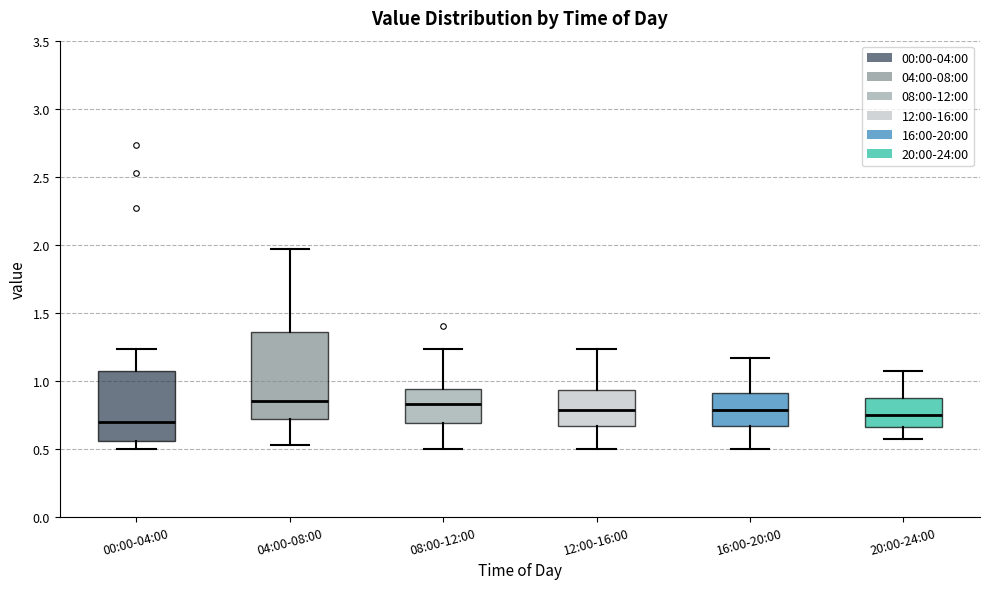

Reading left to right, transcribe this box plot: for each box, give where its median line is, the range the box spans, and where its two whiskers end, as read against the y-axis. The values are not printed on the chart, so give them approximately, as read against the axis.

00:00-04:00: median 0.70, box 0.55 to 1.05, whiskers 0.50 to 1.25
04:00-08:00: median 0.85, box 0.70 to 1.35, whiskers 0.55 to 1.95
08:00-12:00: median 0.85, box 0.70 to 0.95, whiskers 0.50 to 1.25
12:00-16:00: median 0.80, box 0.65 to 0.95, whiskers 0.50 to 1.25
16:00-20:00: median 0.80, box 0.65 to 0.90, whiskers 0.50 to 1.15
20:00-24:00: median 0.75, box 0.65 to 0.85, whiskers 0.55 to 1.05